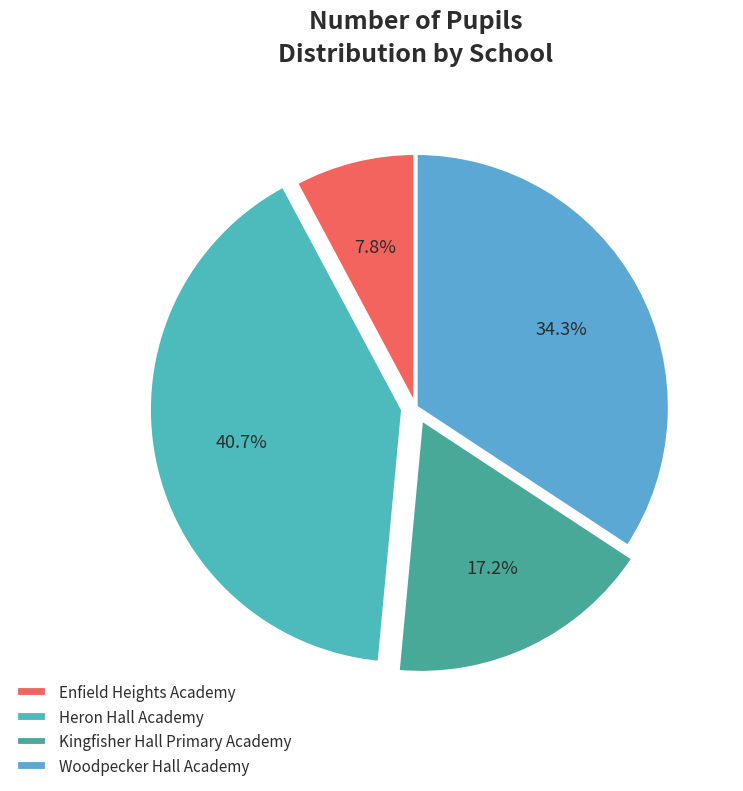

How many slices are in this pie chart?

4